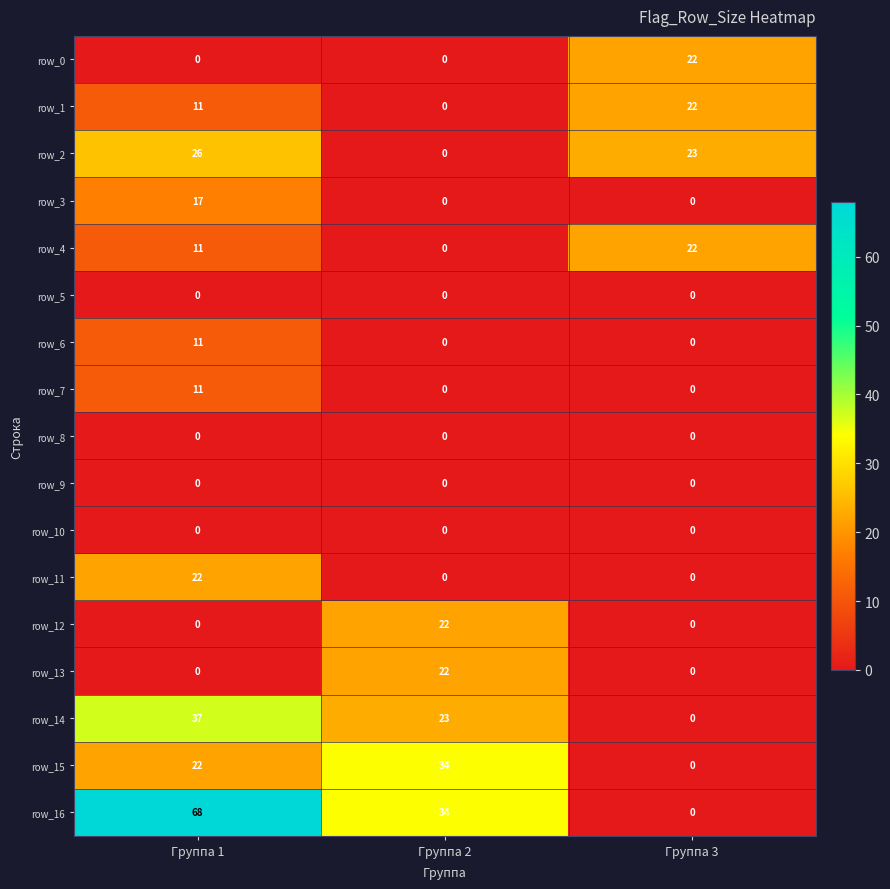

What is the greatest value displayed?

68